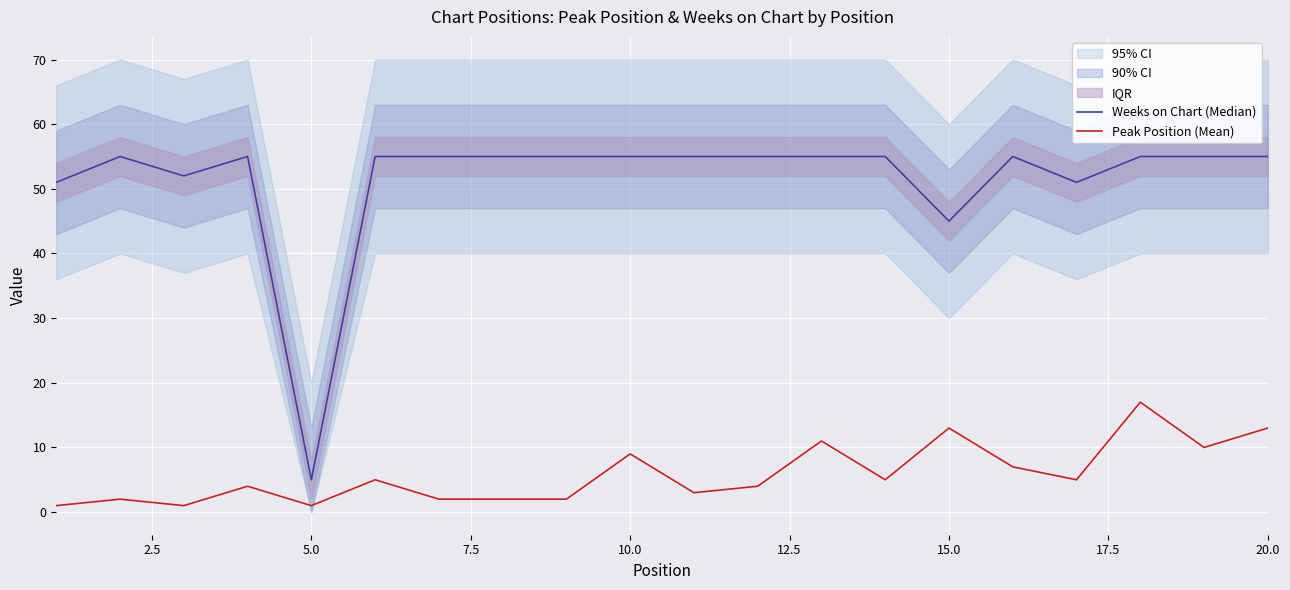

How many interior local peaks does the Weeks on Chart (Median) series have?

3